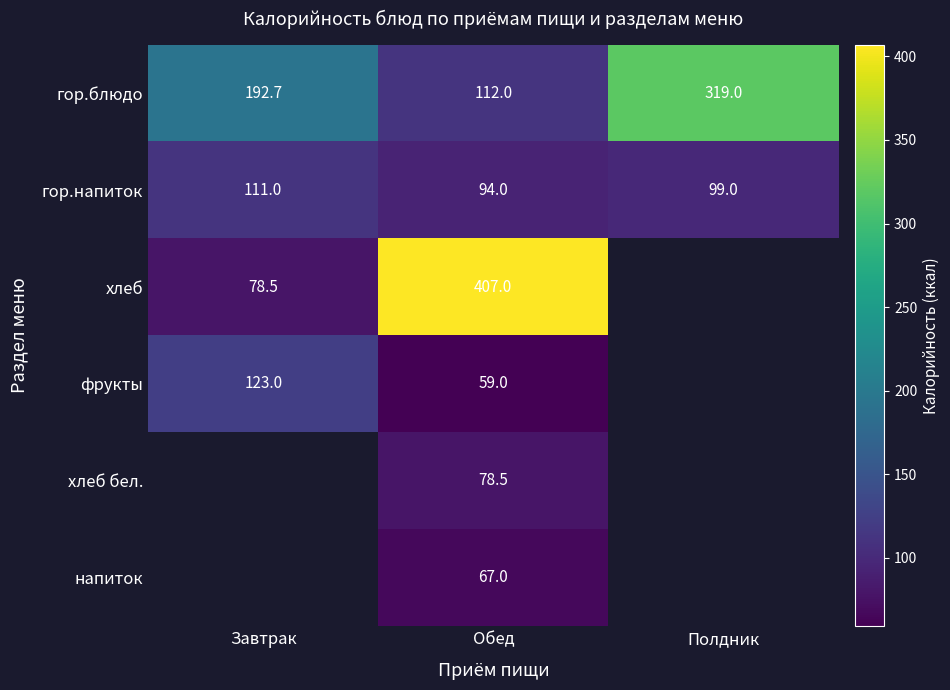

At how many categories does at least one series exceed 62?

3